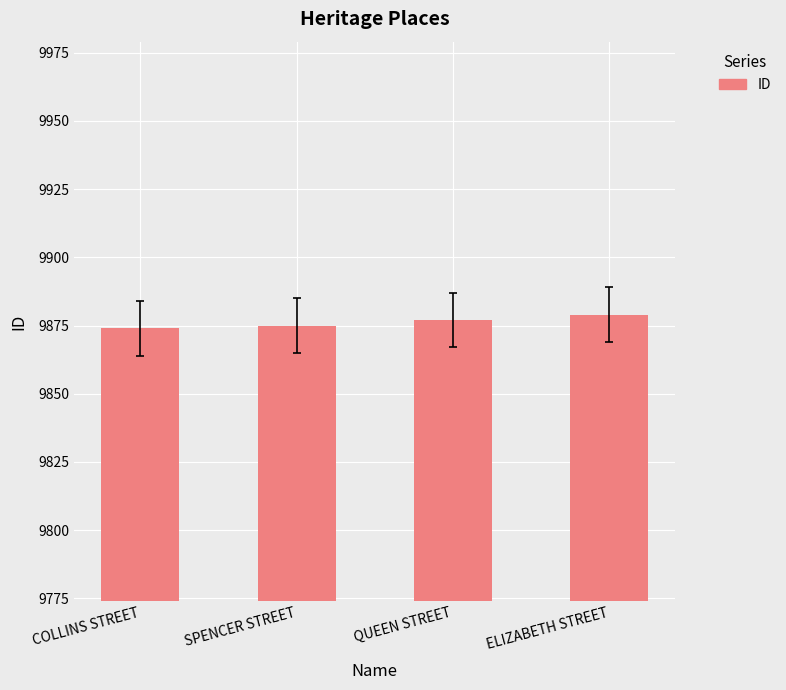

Which category has the highest value across all series?

ELIZABETH STREET